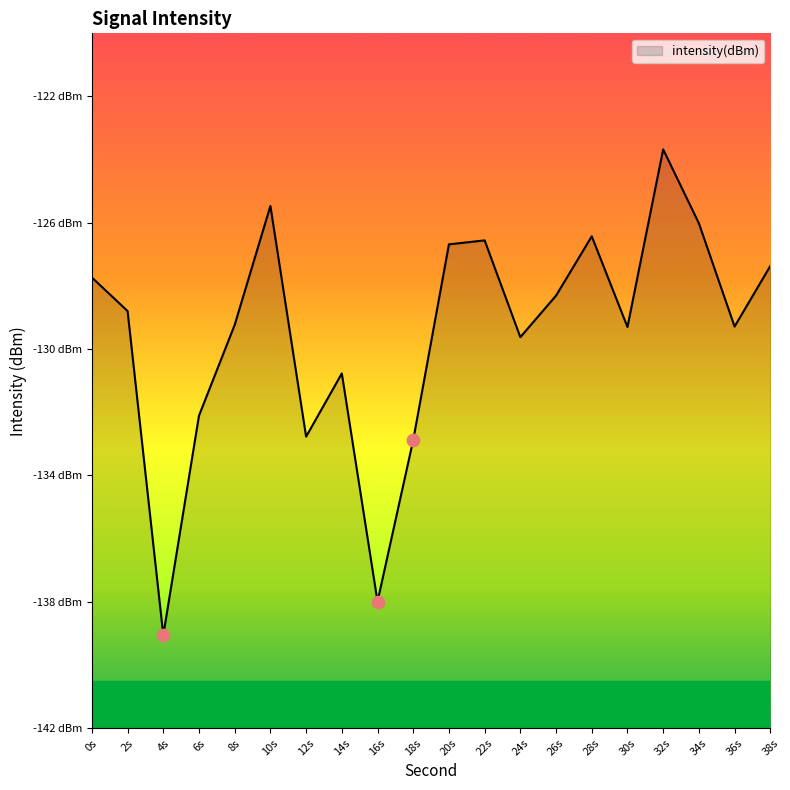

What is the change in value from 4s to 8s?

+9.8